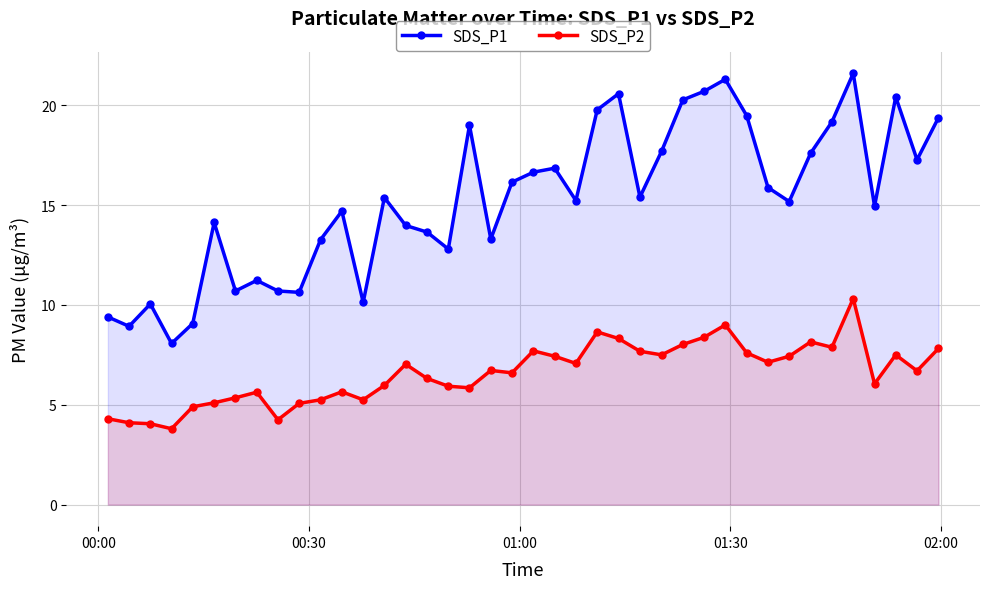

How many data points in SDS_P2 are less than 6?

16